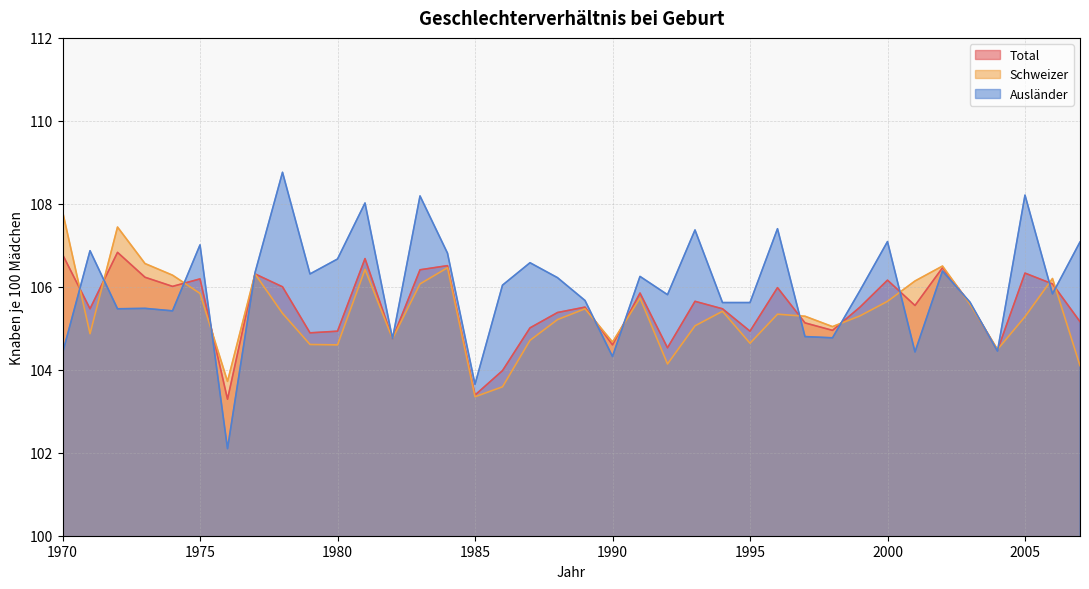

Where is the first local minimum for Ausländer?

1972